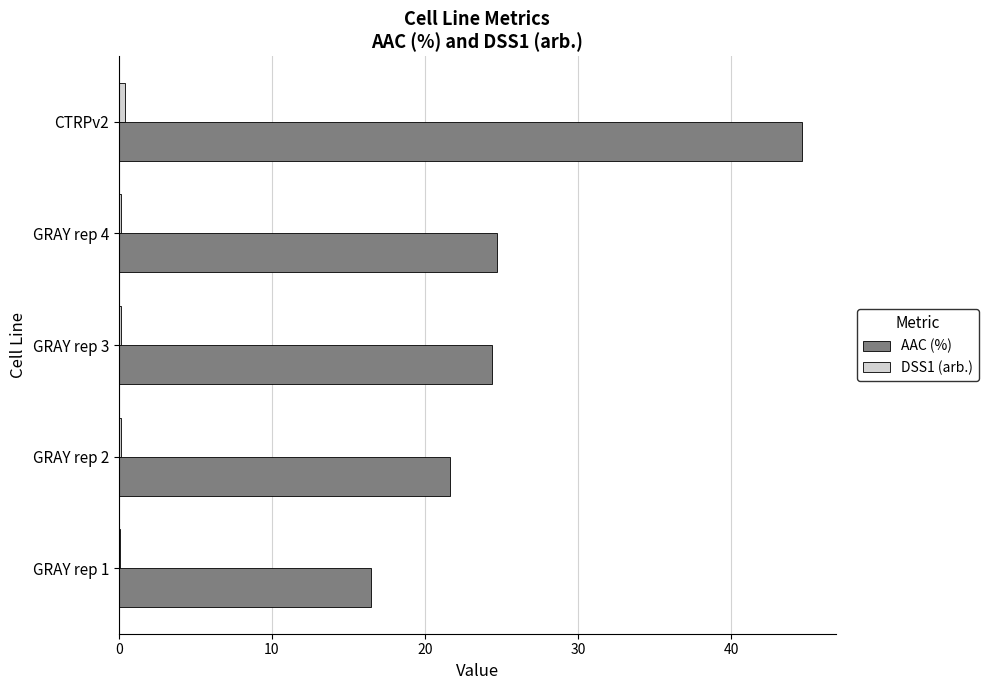

Is it true that AAC (%) equals 26.5 at GRAY rep 1?

False